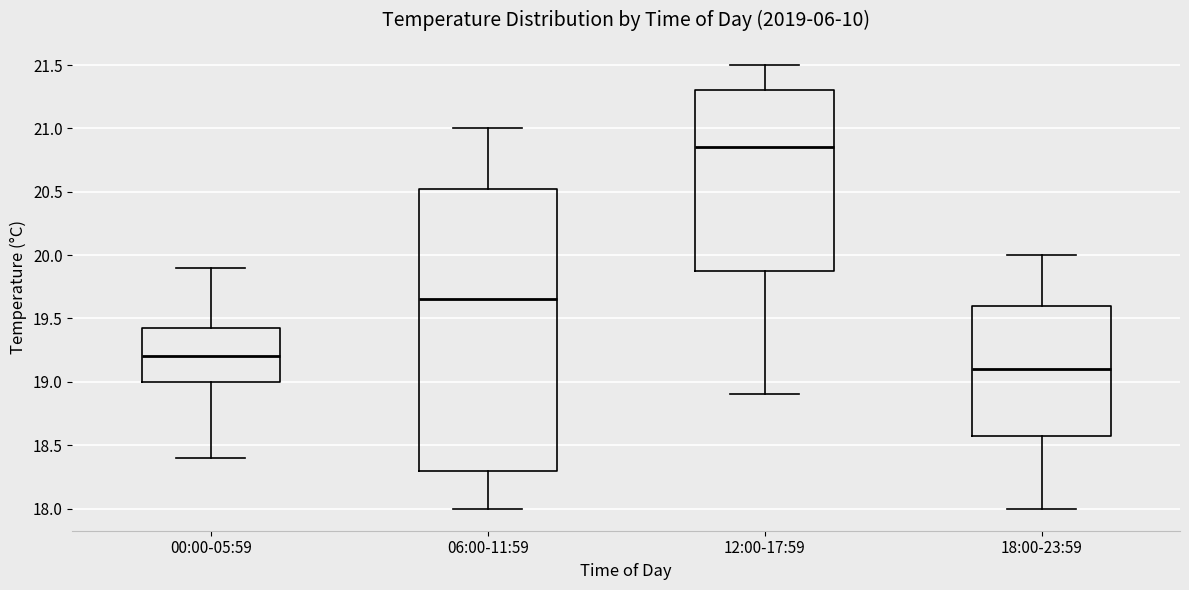

Reading left to right, transcribe this box plot: for each box, give where its median line is, the range the box spans, and where its two whiskers end, as read against the y-axis. The values are not printed on the chart, so give them approximately, as read against the axis.

00:00-05:59: median 19.20, box 19.00 to 19.45, whiskers 18.40 to 19.90
06:00-11:59: median 19.65, box 18.30 to 20.55, whiskers 18.00 to 21.00
12:00-17:59: median 20.85, box 19.90 to 21.30, whiskers 18.90 to 21.50
18:00-23:59: median 19.10, box 18.60 to 19.60, whiskers 18.00 to 20.00